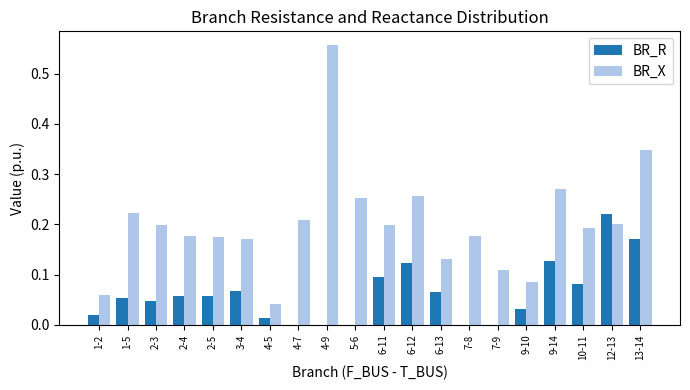

Which series has the largest total across all categories?

BR_X